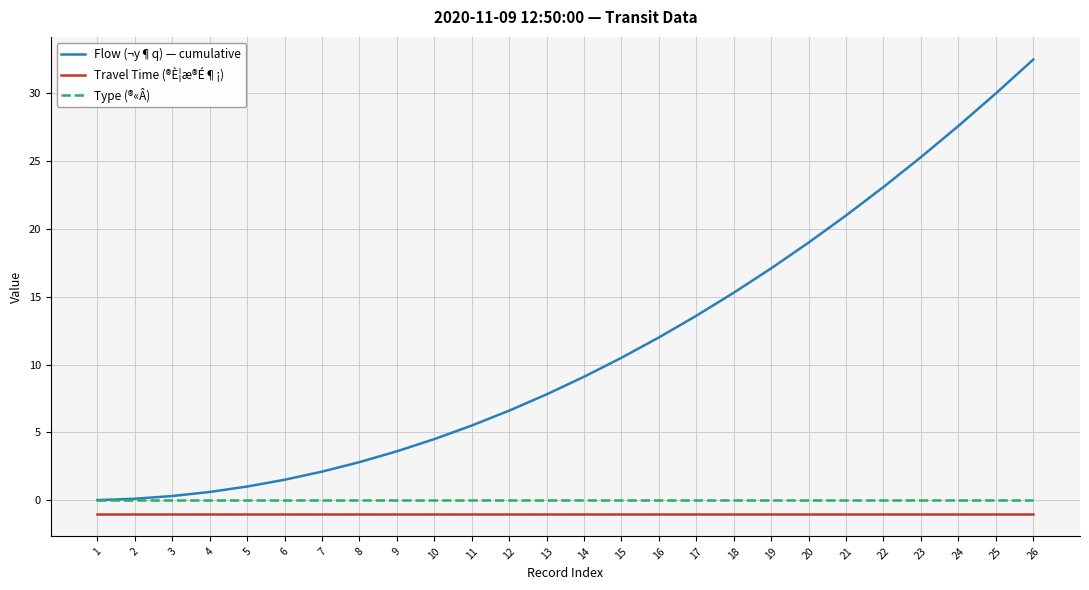

What are all the series names shown in the legend?

Flow (¬y¶q) — cumulative, Travel Time (®È¦æ®É¶¡), Type (®«Â)